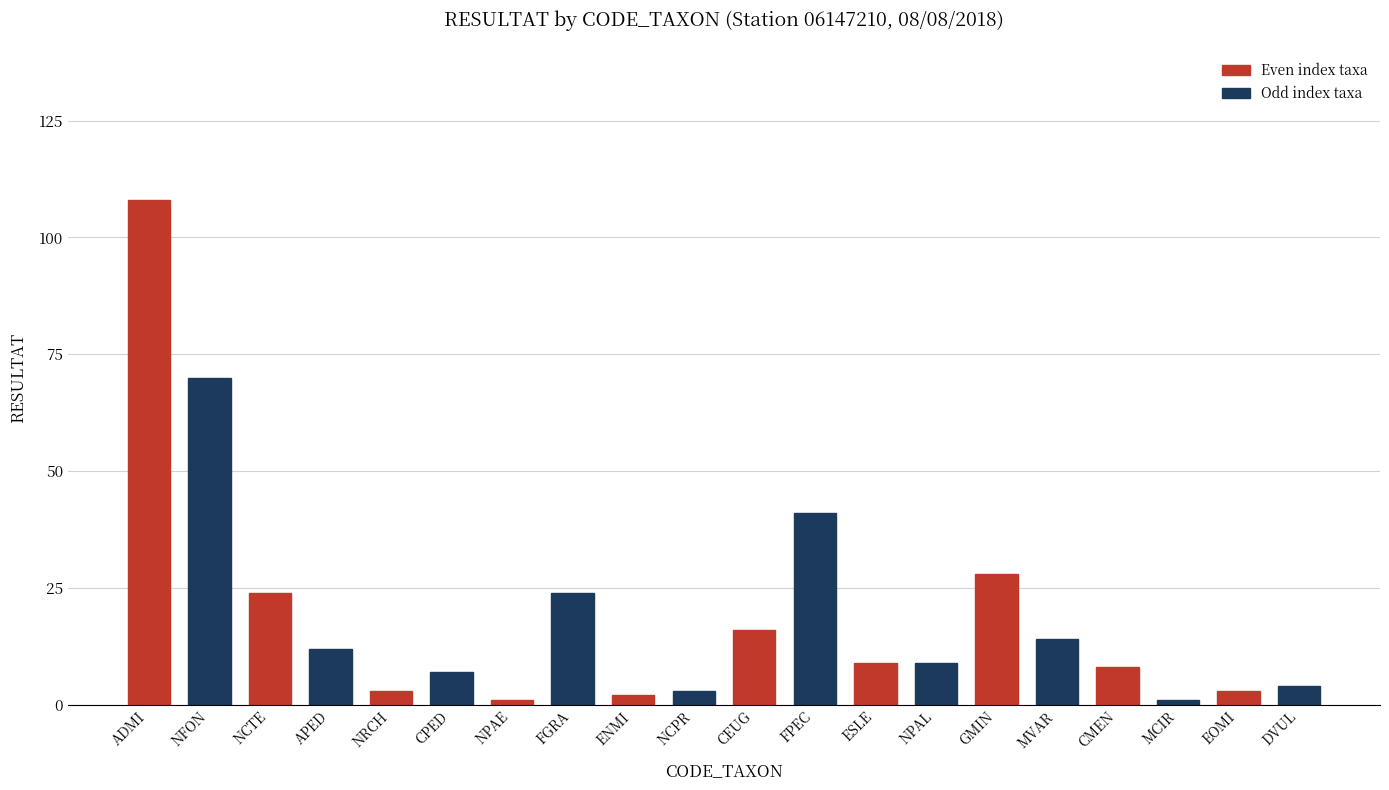

What is the greatest value displayed?

108